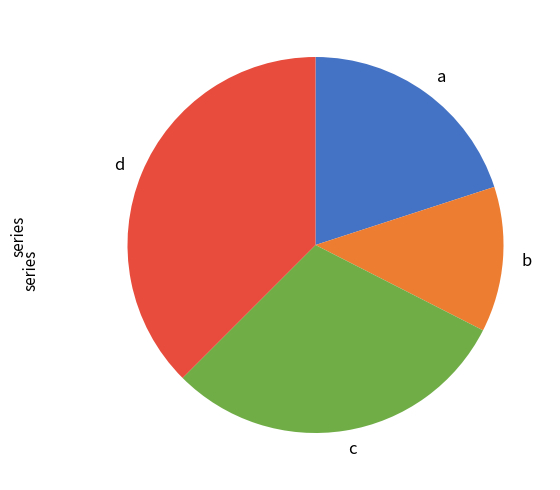

Is there any slice that represents more than half of the pie?

No